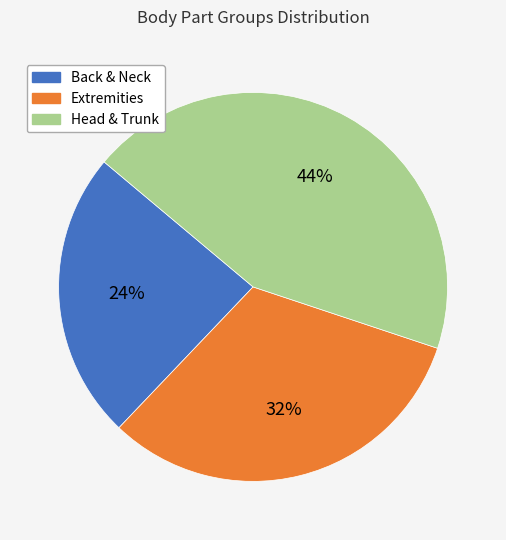

Is it true that Back & Neck is 11% of the pie?

False